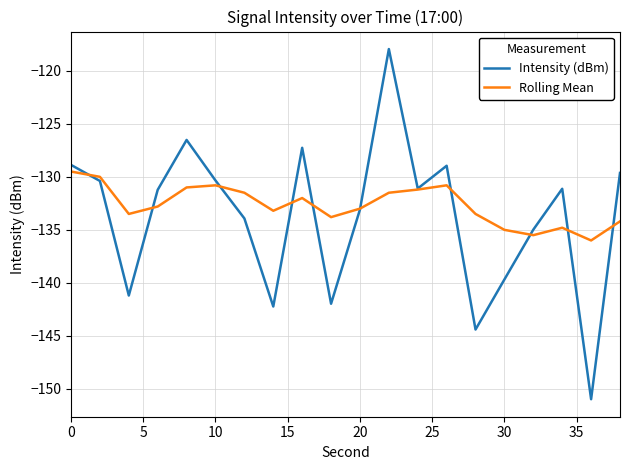

Rank the series by their average value, from highest to lowest.

Rolling Mean, Intensity (dBm)